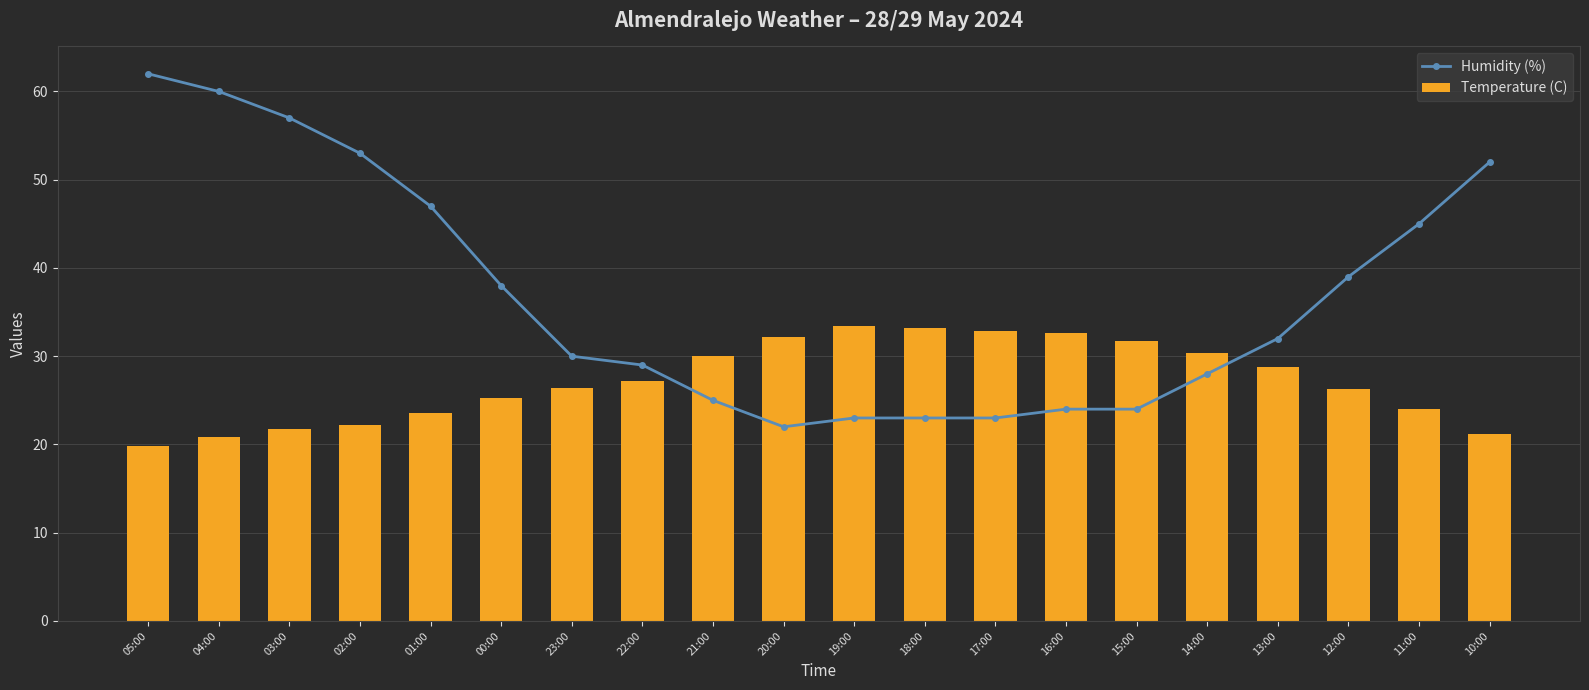

Which series has the largest range (max minus min)?

Humidity (%)